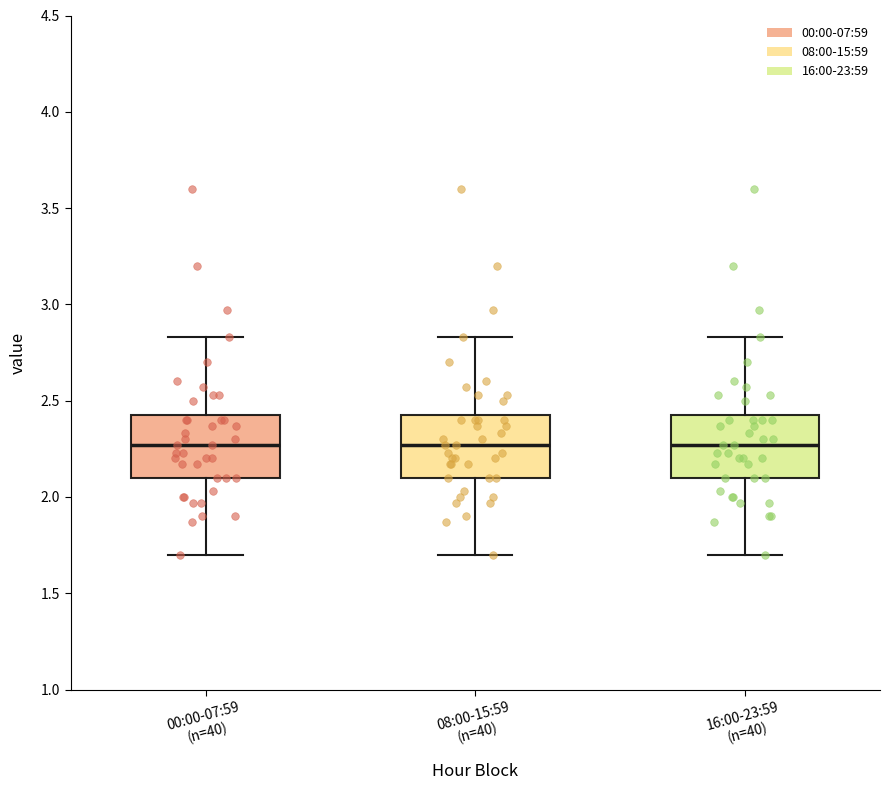

Reading left to right, transcribe this box plot: for each box, give where its median line is, the range the box spans, and where its two whiskers end, as read against the y-axis. The values are not printed on the chart, so give them approximately, as read against the axis.

00:00-07:59 (n=40): median 2.25, box 2.10 to 2.45, whiskers 1.70 to 2.85
08:00-15:59 (n=40): median 2.25, box 2.10 to 2.45, whiskers 1.70 to 2.85
16:00-23:59 (n=40): median 2.25, box 2.10 to 2.45, whiskers 1.70 to 2.85